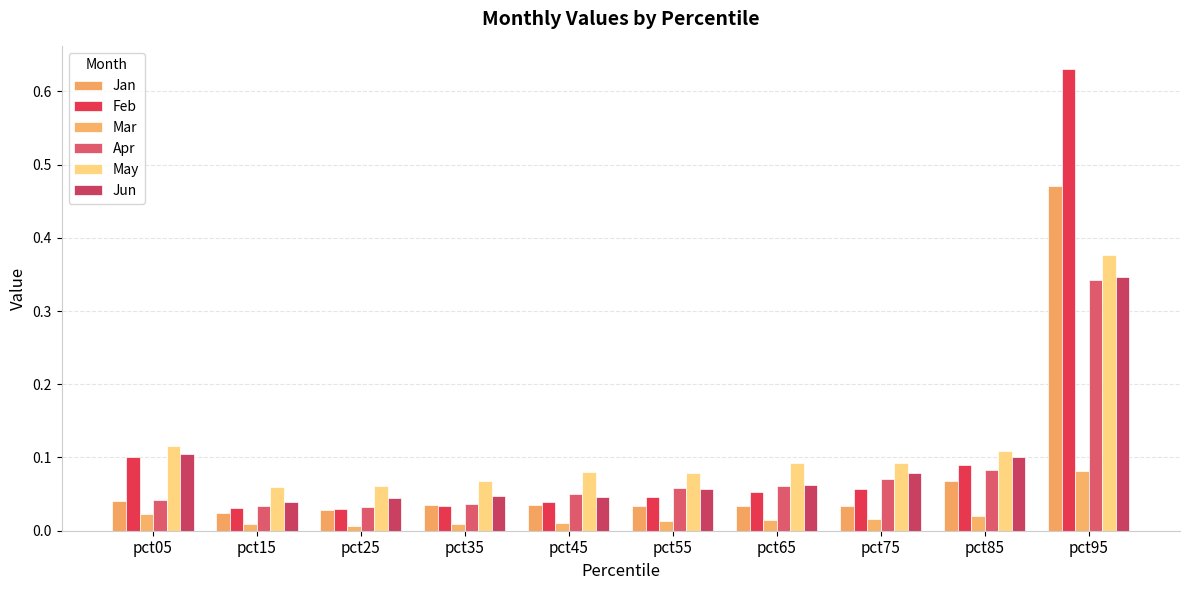

Rank the categories by Apr value from highest to lowest.

pct95, pct85, pct75, pct65, pct55, pct45, pct05, pct35, pct15, pct25